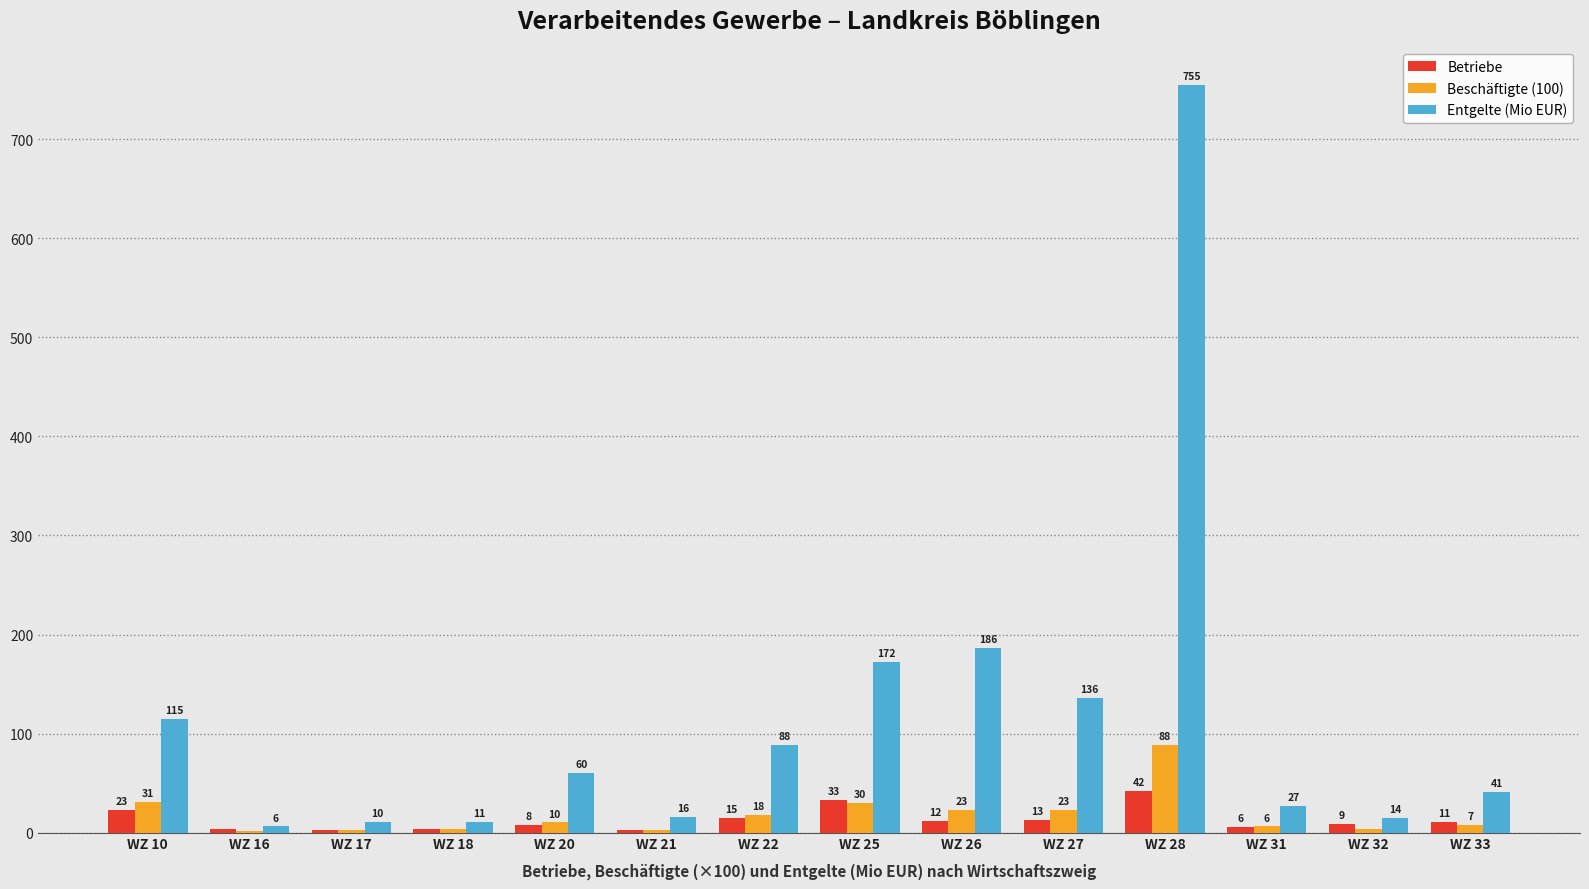

Where is Entgelte (Mio EUR) nearest to the value 380?

WZ 26